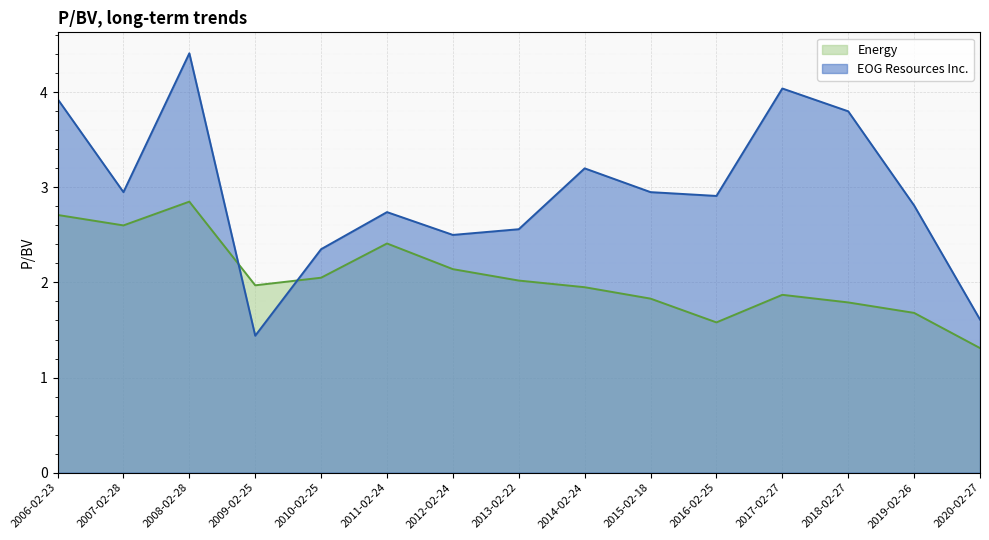

How many distinct data groups are displayed?

2